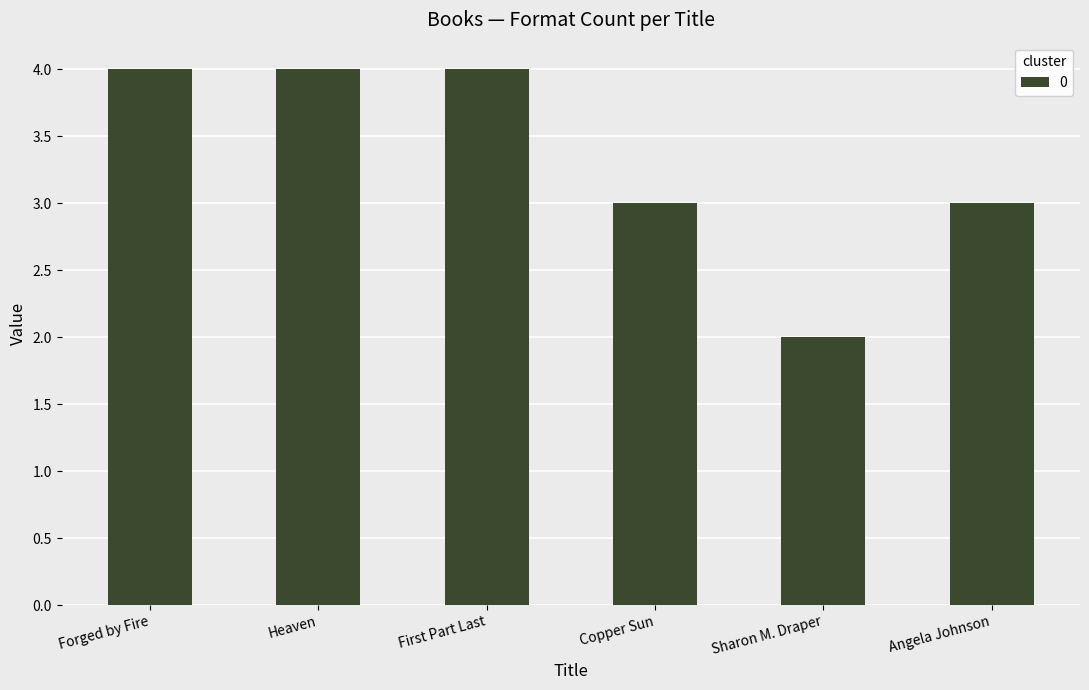

Reading left to right, extract all data points from this chart.

Forged by Fire=4	Heaven=4	First Part Last=4	Copper Sun=3	Sharon M. Draper=2	Angela Johnson=3